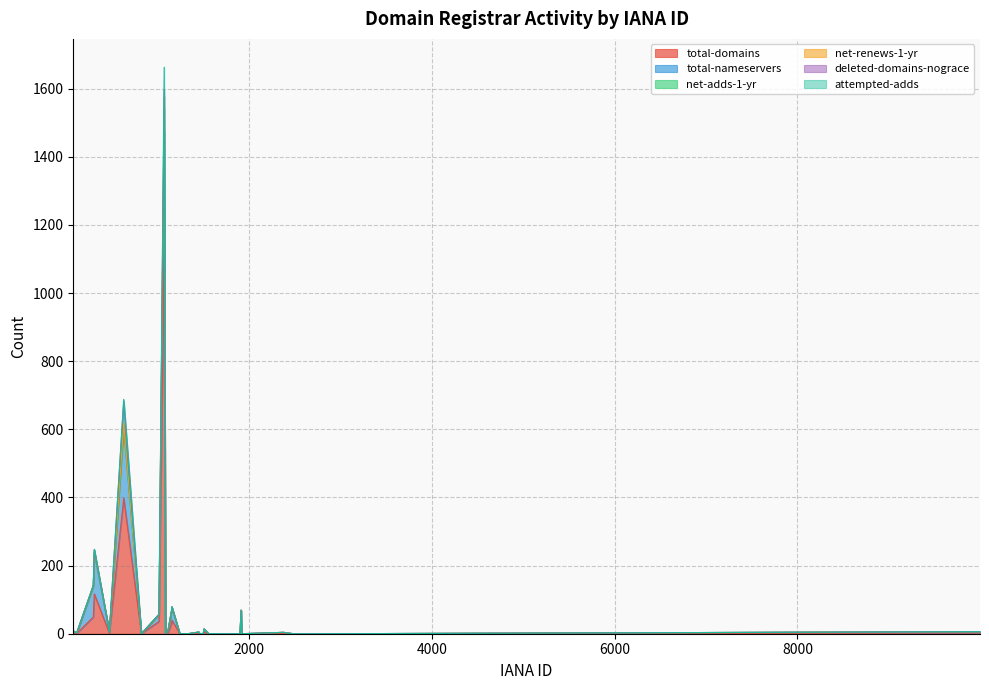

What is the label of the 16th point from the left?

1505